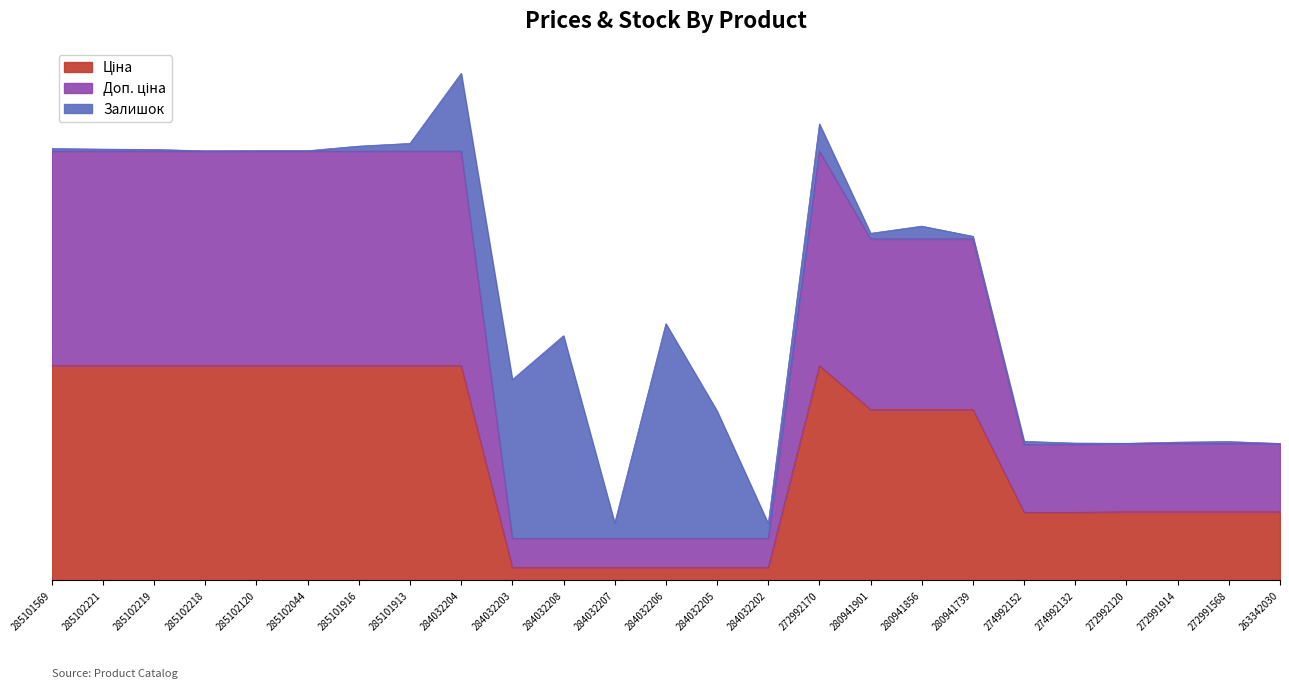

Does the chart have visible grid lines?

No